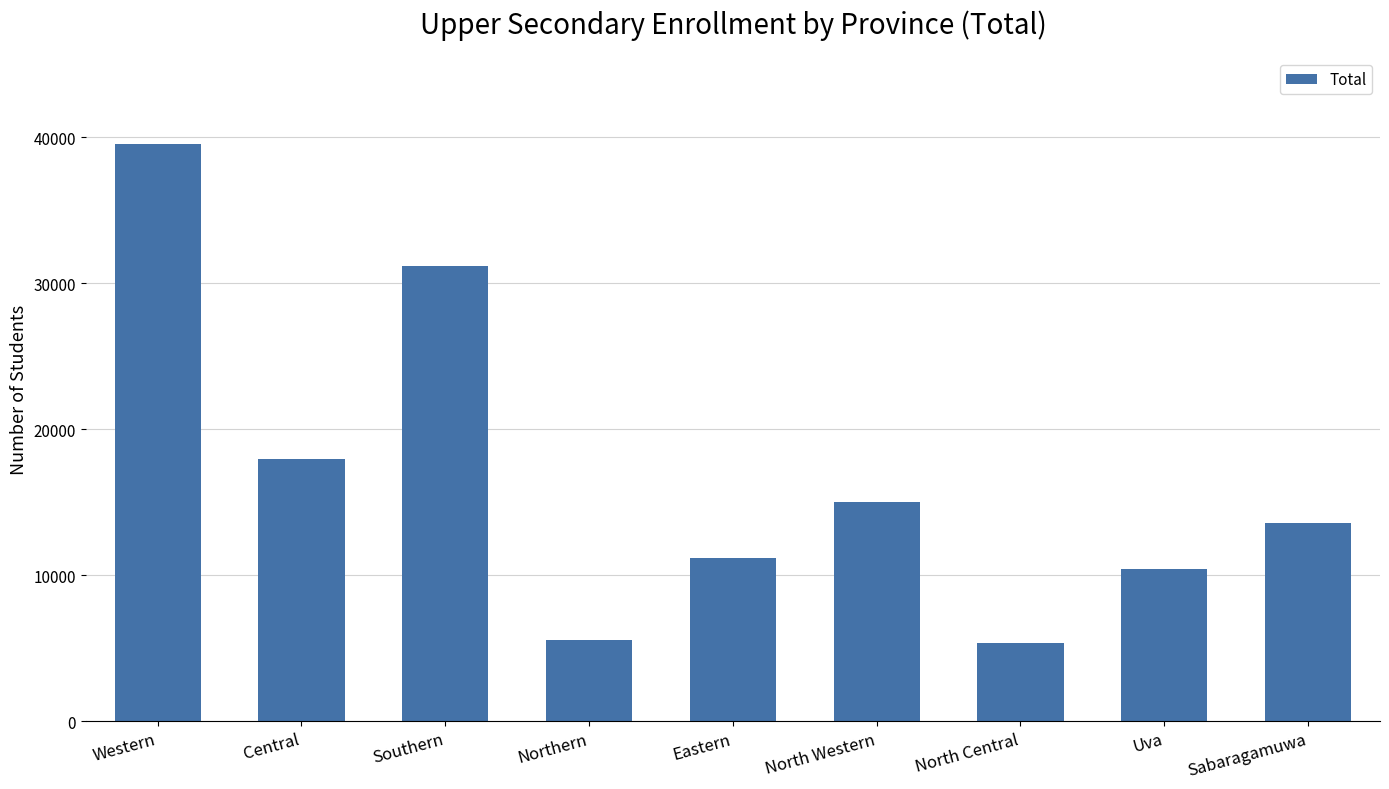

Is it true that the value at Sabaragamuwa is 13553?

True